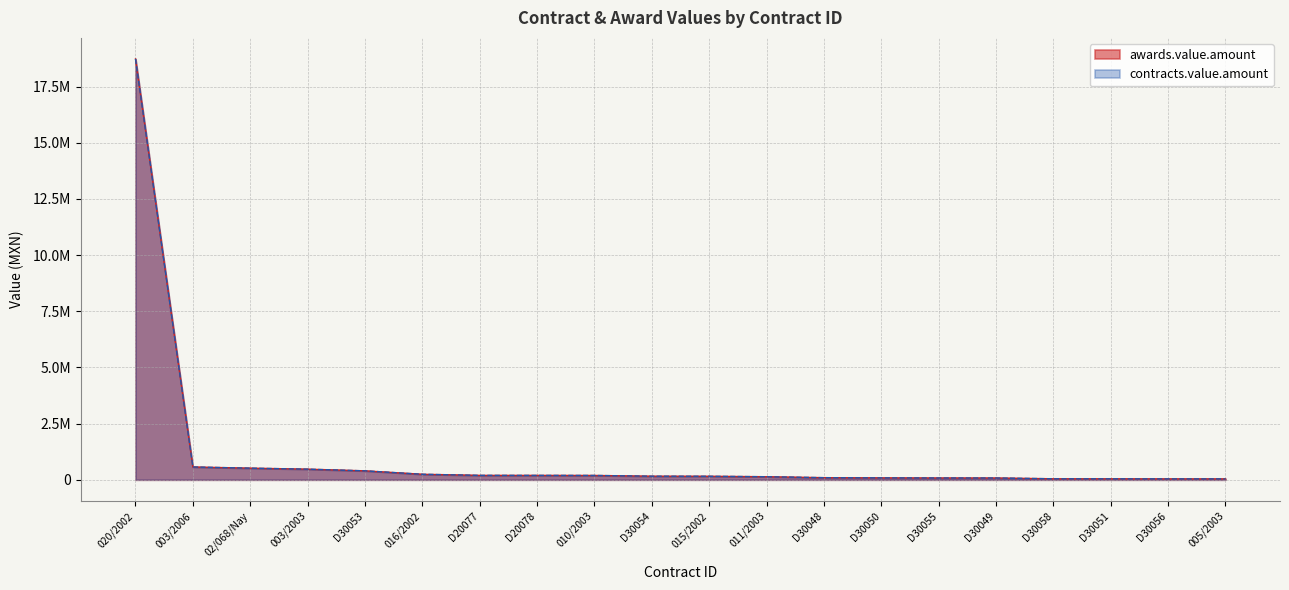

What is the sum of all contracts.value.amount values?

22488311.4